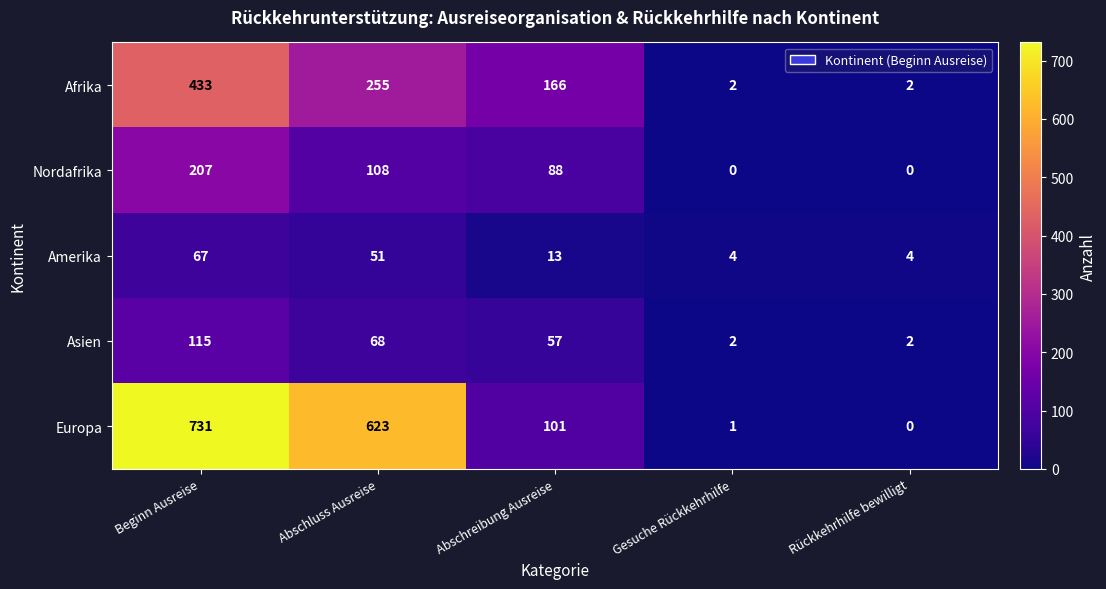

What is the sum of all Afrika values?

858